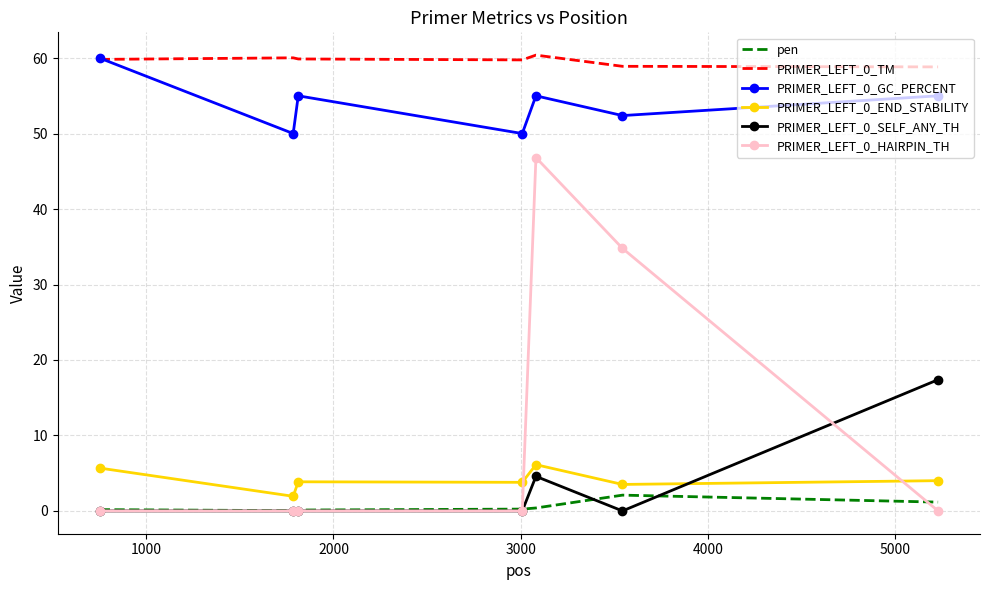

True or false: PRIMER_LEFT_0_HAIRPIN_TH and PRIMER_LEFT_0_GC_PERCENT intersect in this chart.

False